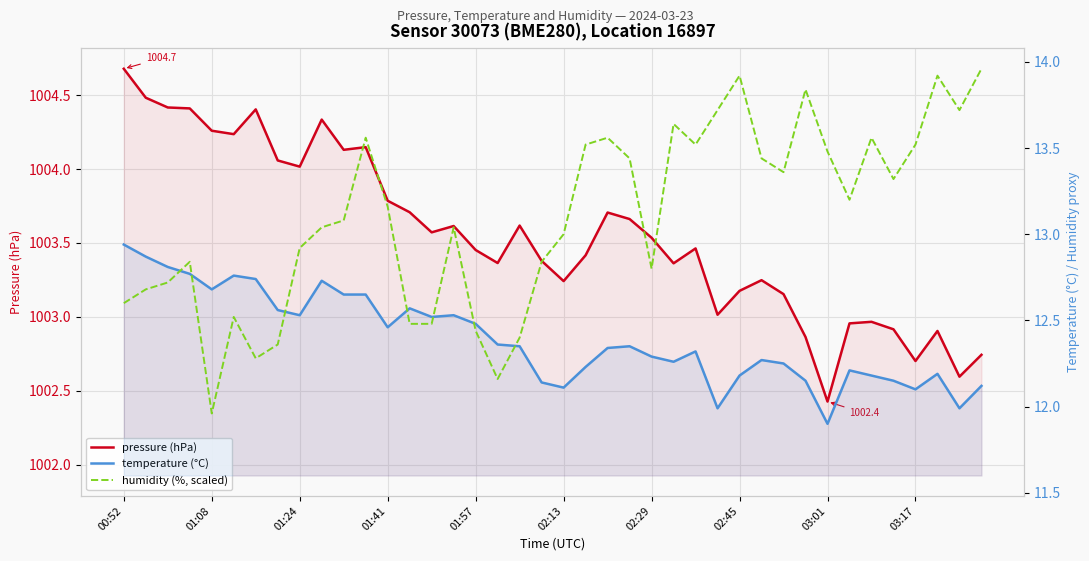

True or false: temperature (°C) and pressure (hPa) cross at least once.

False